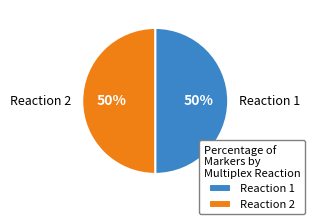

How many segments does this pie chart have?

2